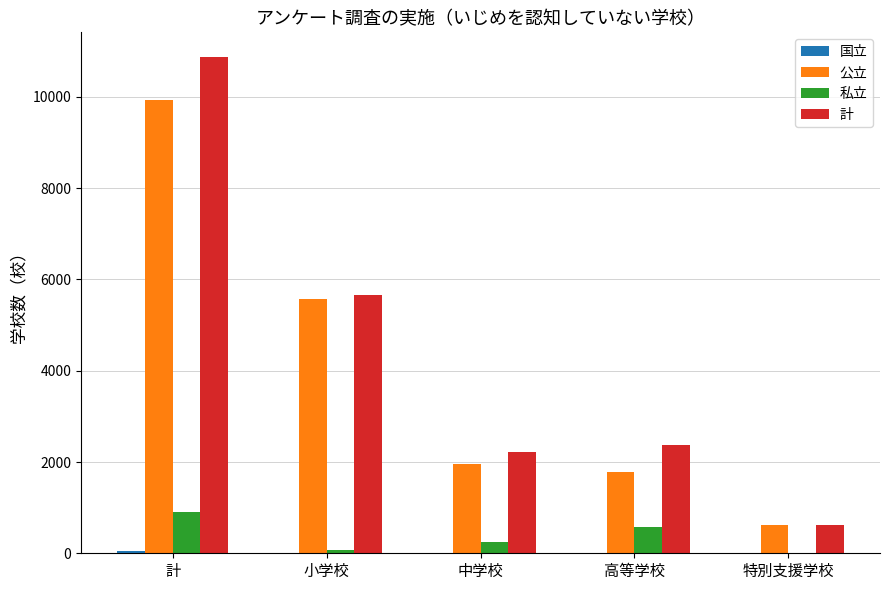

Is it true that 公立 equals 9935 at 計?

True